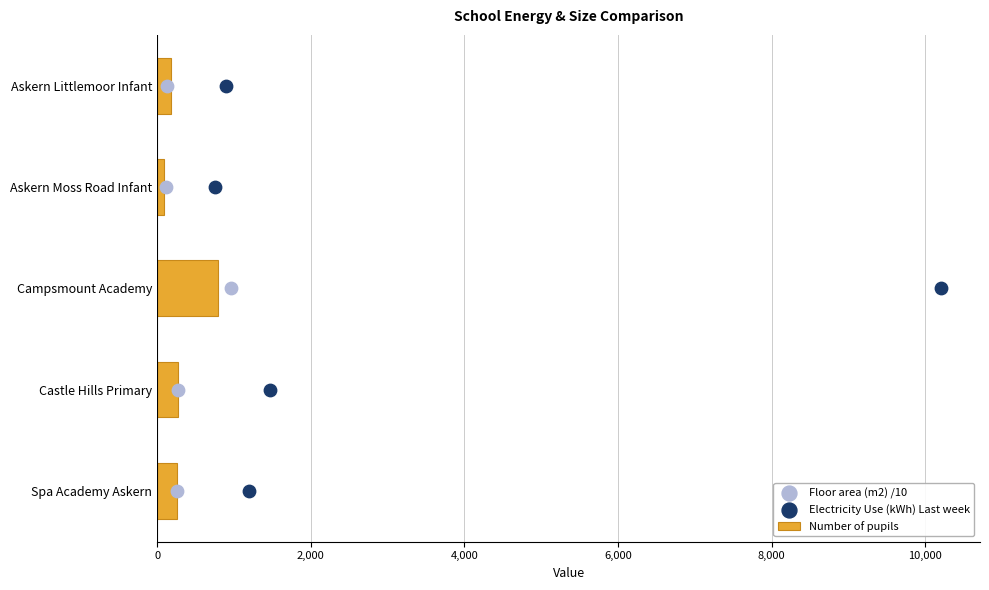

Which category has the highest value in the Number of pupils series?

Campsmount Academy